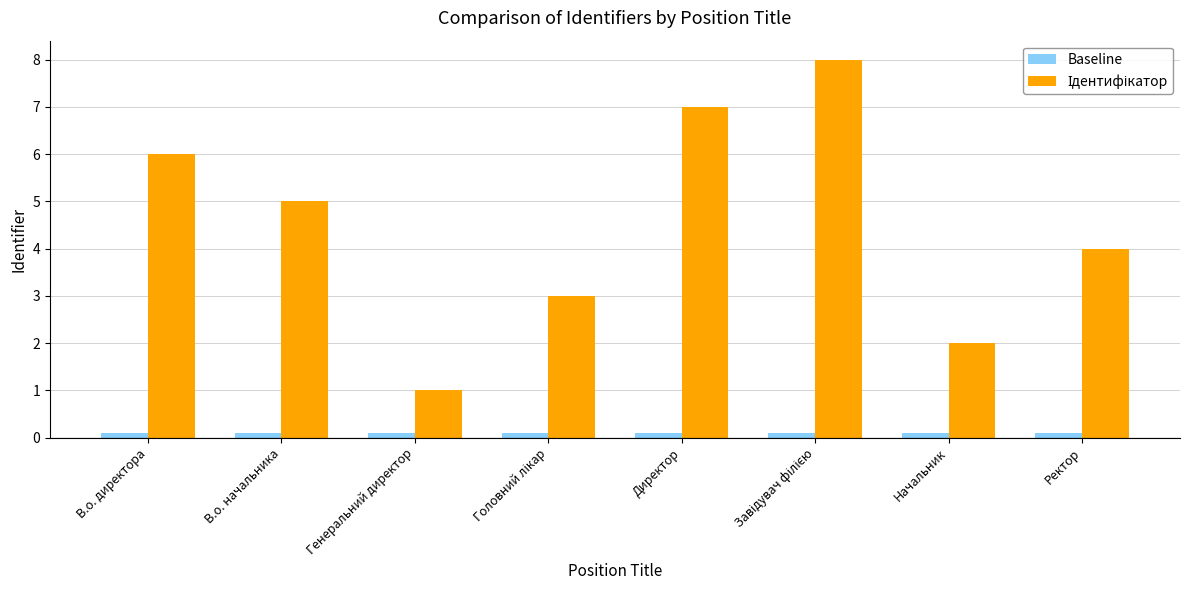

Reading right to left, transcribe all the data shown in this chart.

Baseline: 0.1	0.1	0.1	0.1	0.1	0.1	0.1	0.1
Ідентифікатор: 4.0	2.0	8.0	7.0	3.0	1.0	5.0	6.0